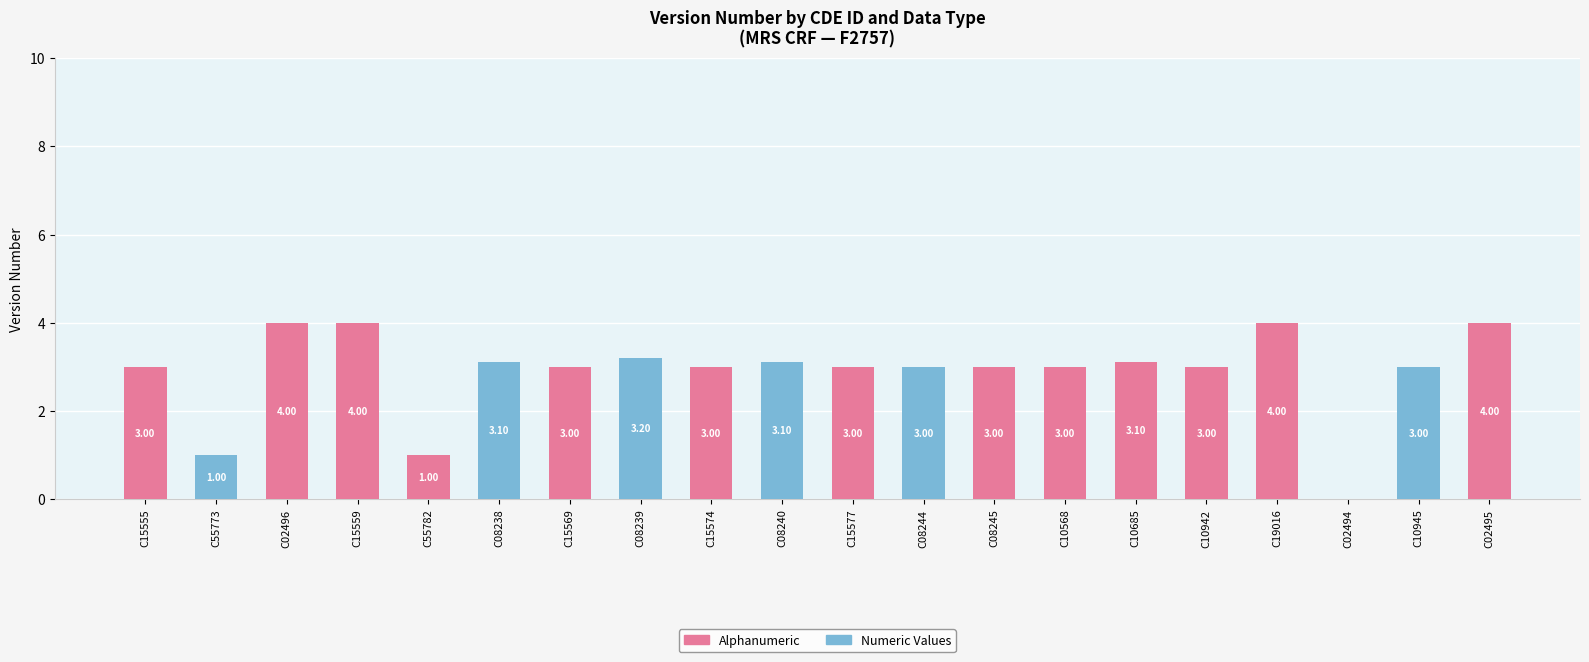

Are the bars grouped side by side (vs. stacked)?

No